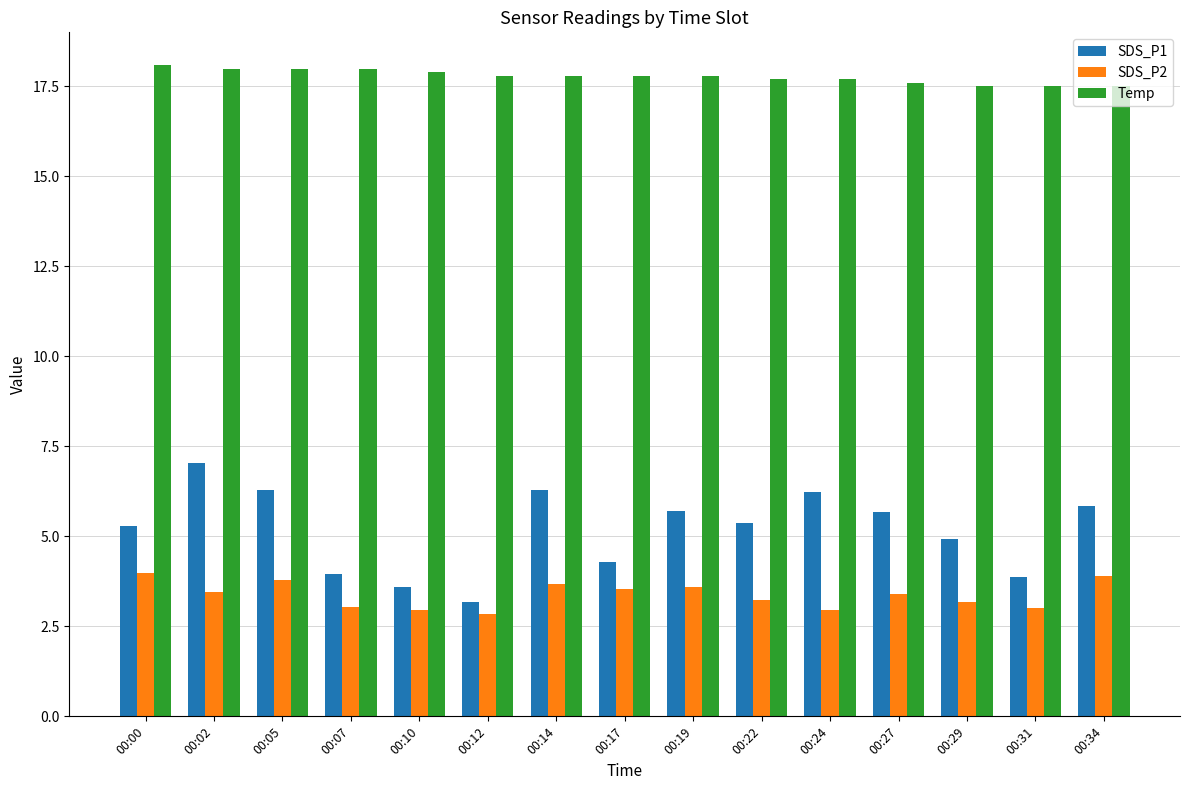

Which series has the largest range (max minus min)?

SDS_P1